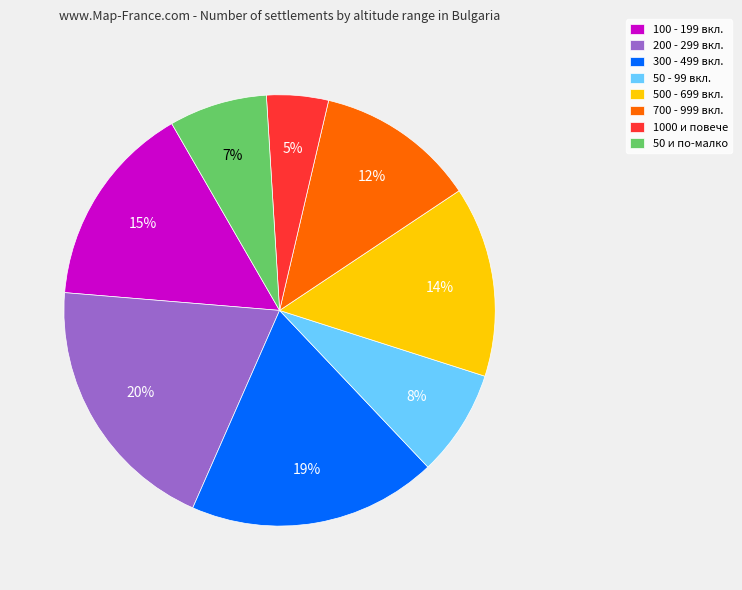

True or false: 100 - 199 вкл. accounts for 8% of the total.

False